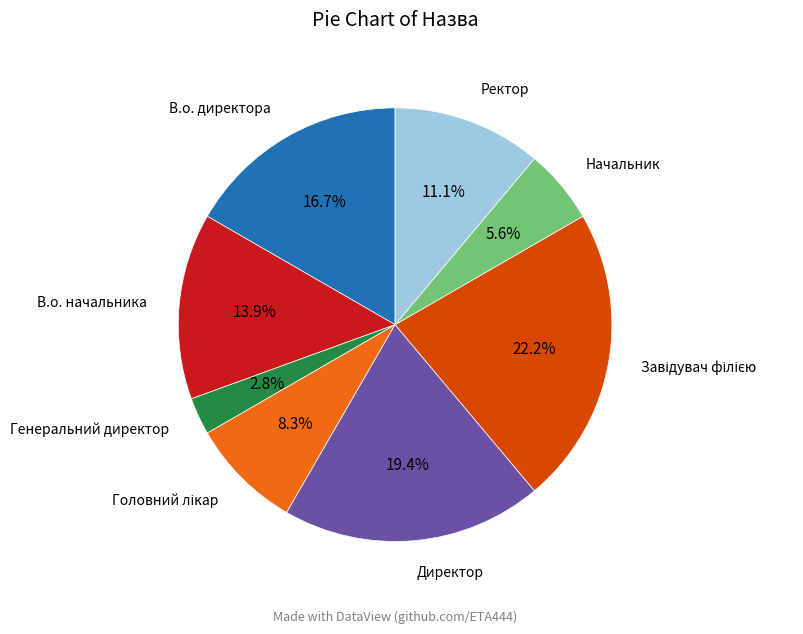

What percentage is the Директор slice, to the nearest percent?

19%